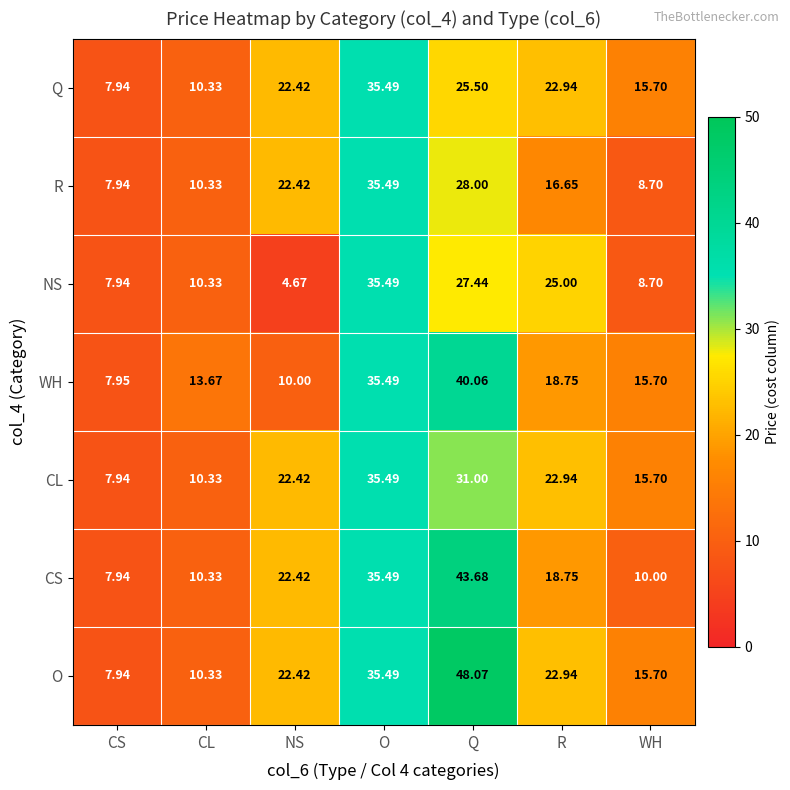

At which label does CL first exceed 22?

NS